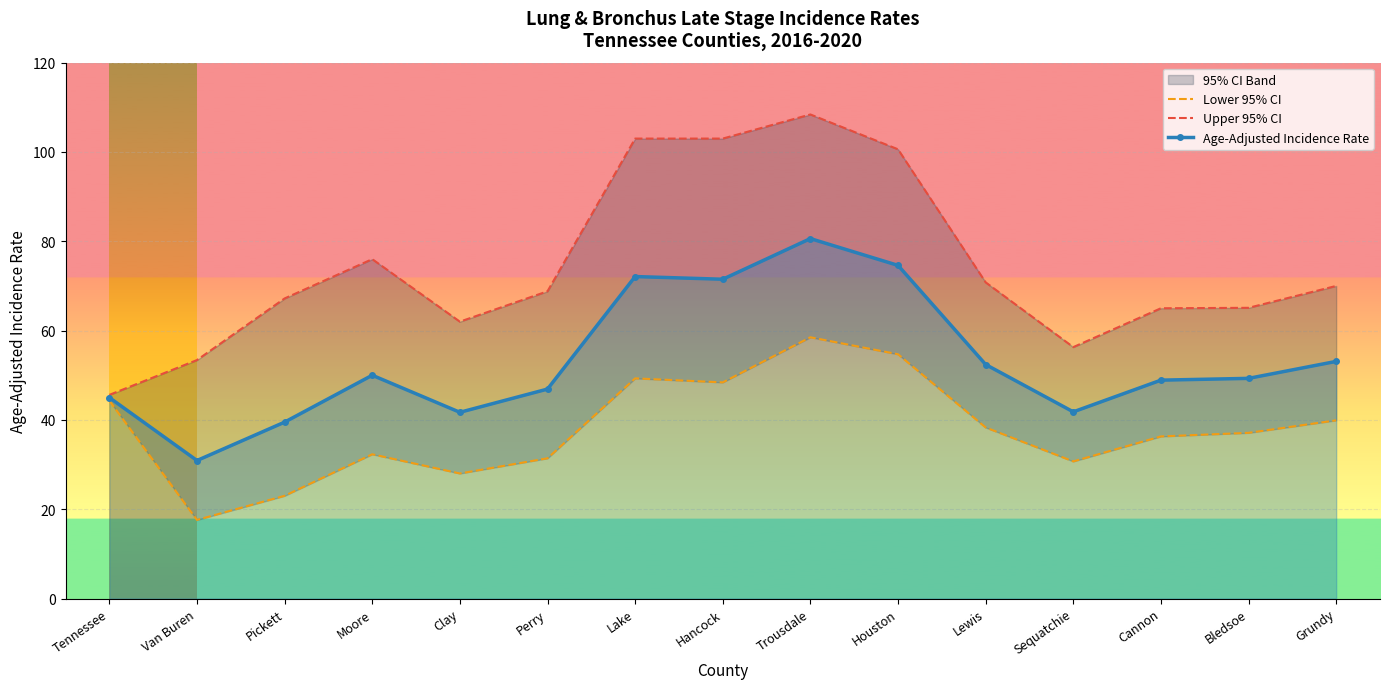

Where is the first local maximum for Lower 95% CI?

Moore